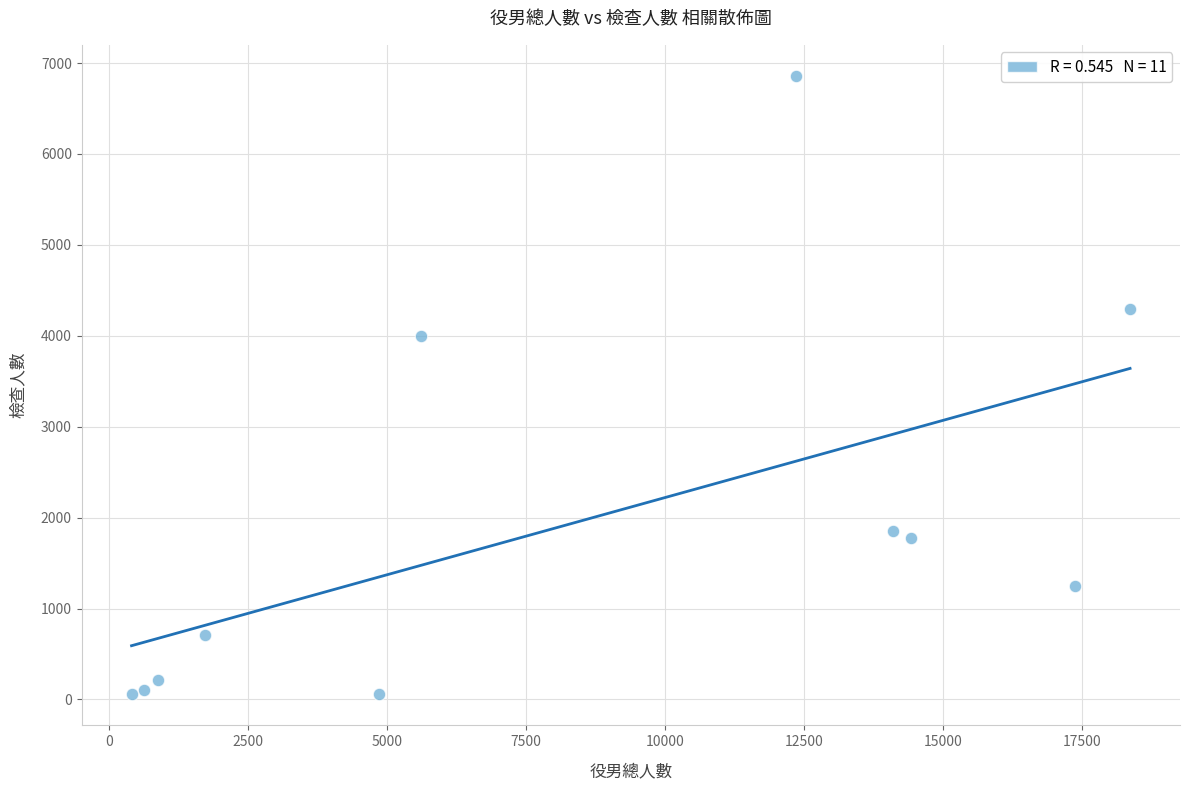

What Y value in the scatter plot is closest to 3457?

3993